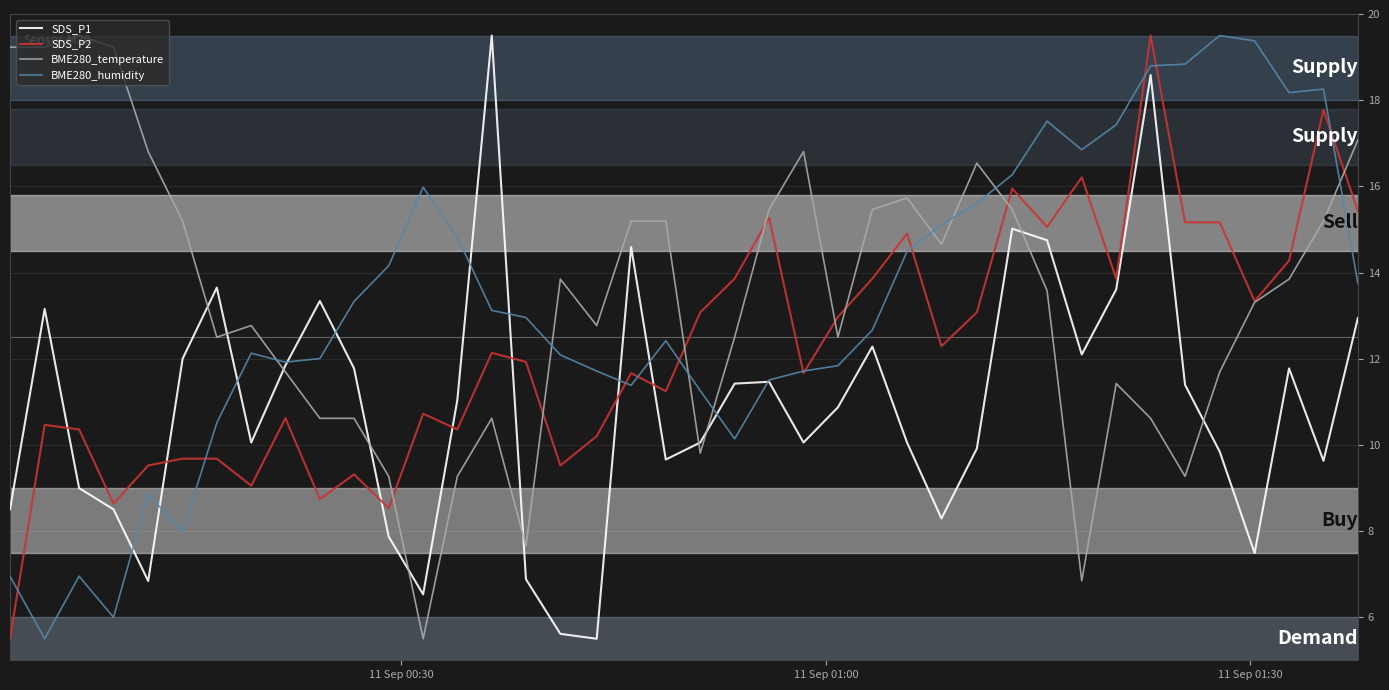

What is the minimum value for BME280_humidity?

5.5